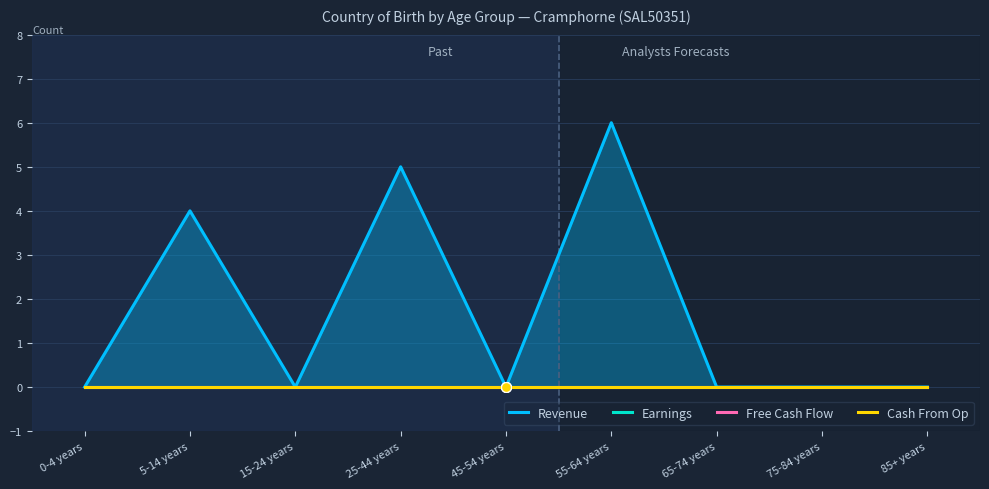

Which series has the widest spread of Y values?

Revenue